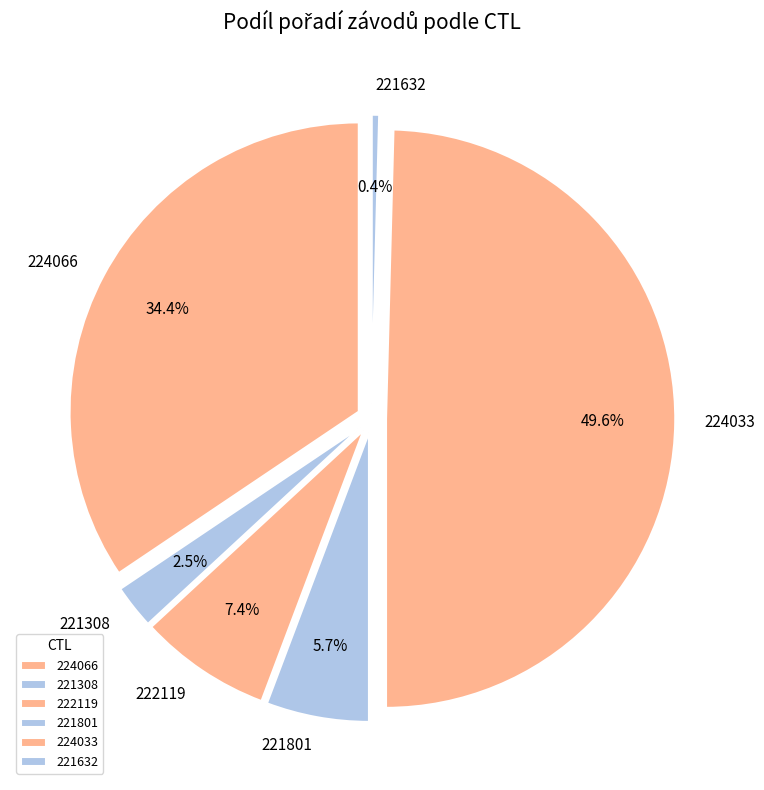

To the nearest percent, what is the difference between the largest and smallest slice percentages?

49%